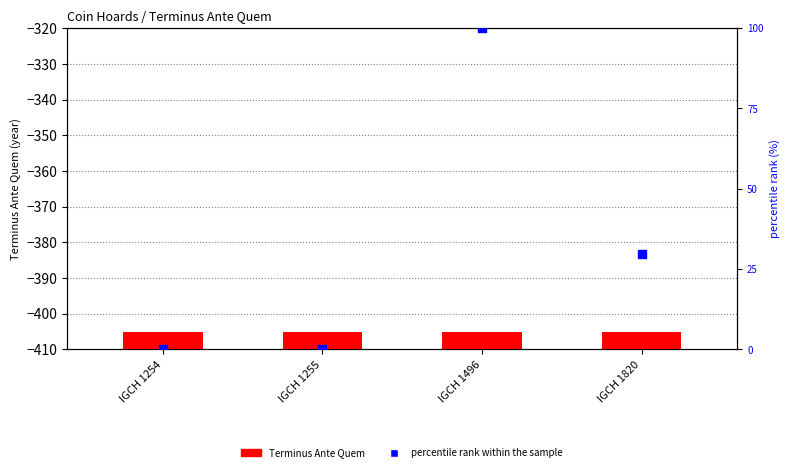

Which series reaches the minimum Y coordinate?

Terminus Ante Quem